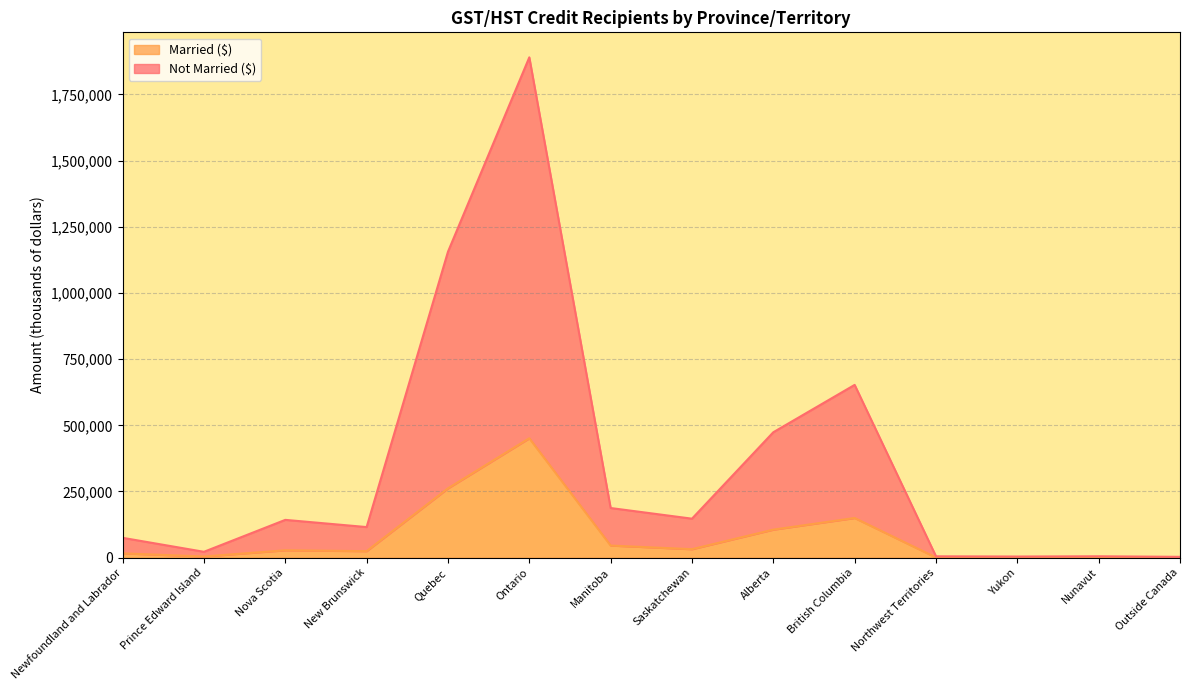

Between Nova Scotia and Prince Edward Island, which is larger?

Nova Scotia